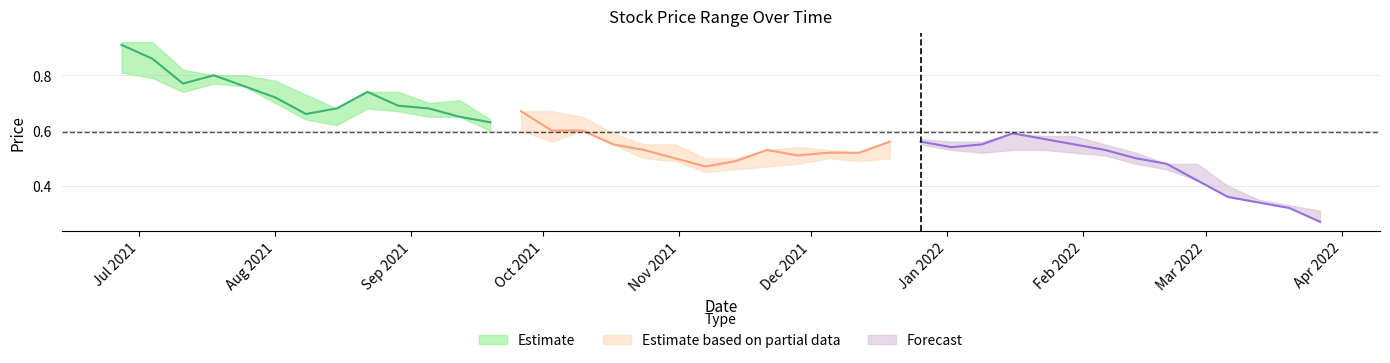

True or false: Low has a value of 0.7 at 31/10/2021.

False